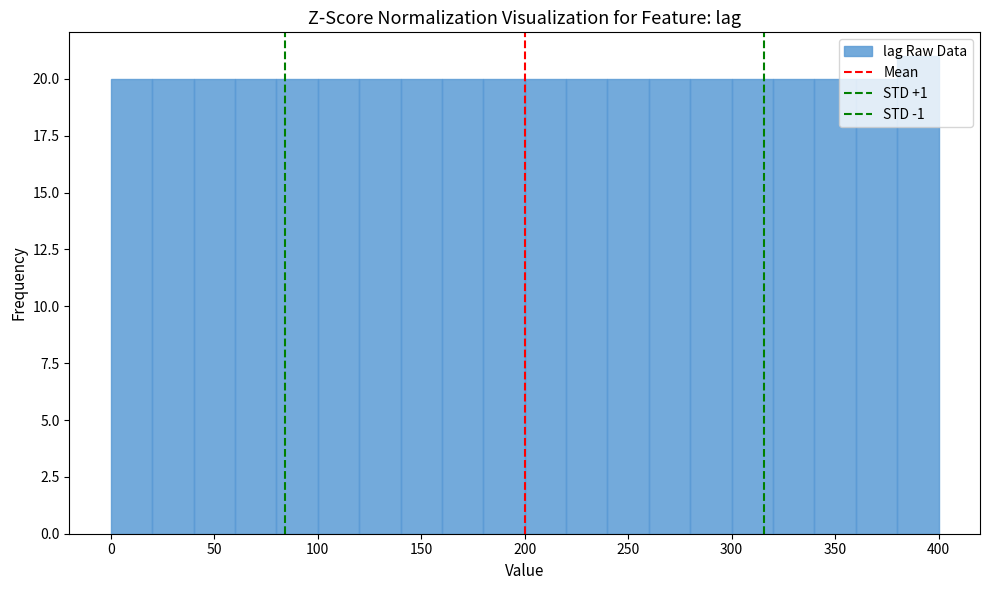

How tall is the bar that spans 240 to 260 on the x-axis? The values are not printed on the chart, so give them approximately, as read against the axis.

20